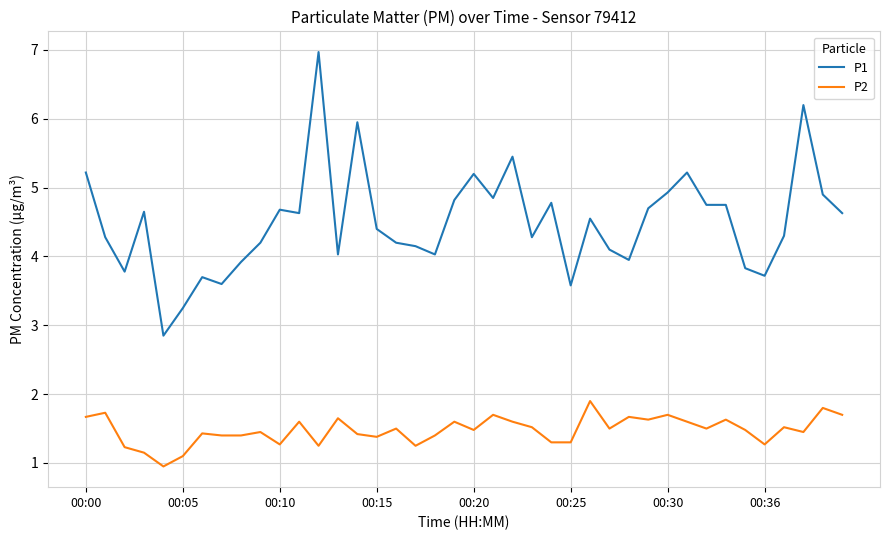

True or false: P1 and P2 intersect in this chart.

False